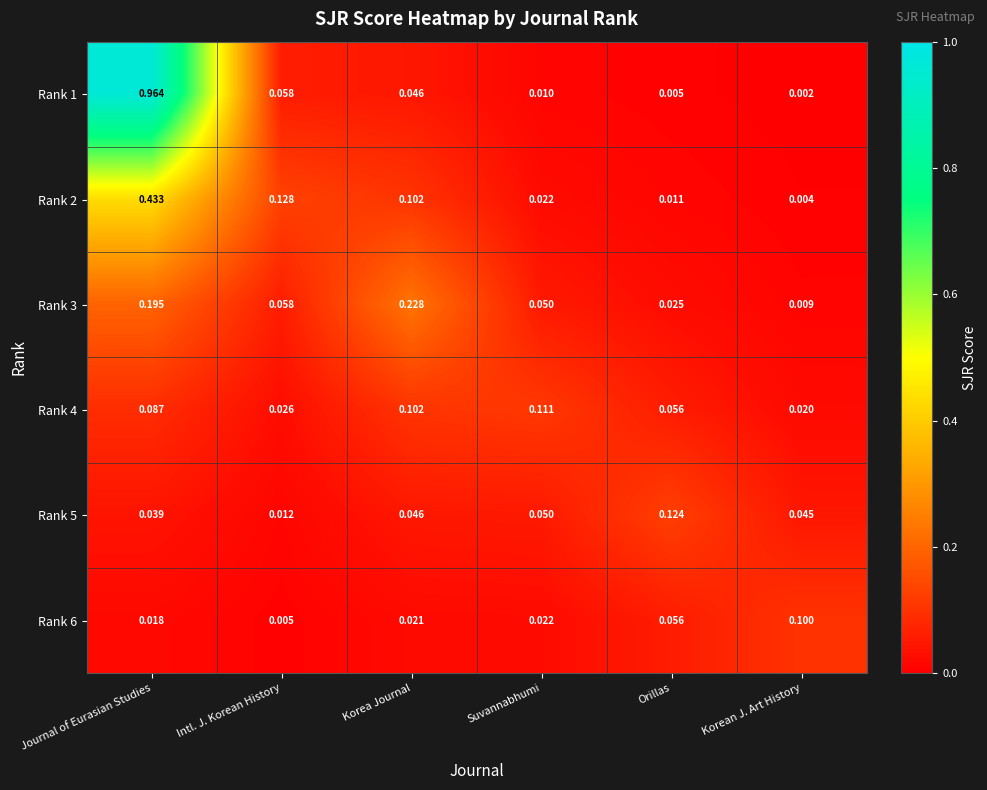

At which category does the chart reach its peak across all series?

Journal of Eurasian Studies